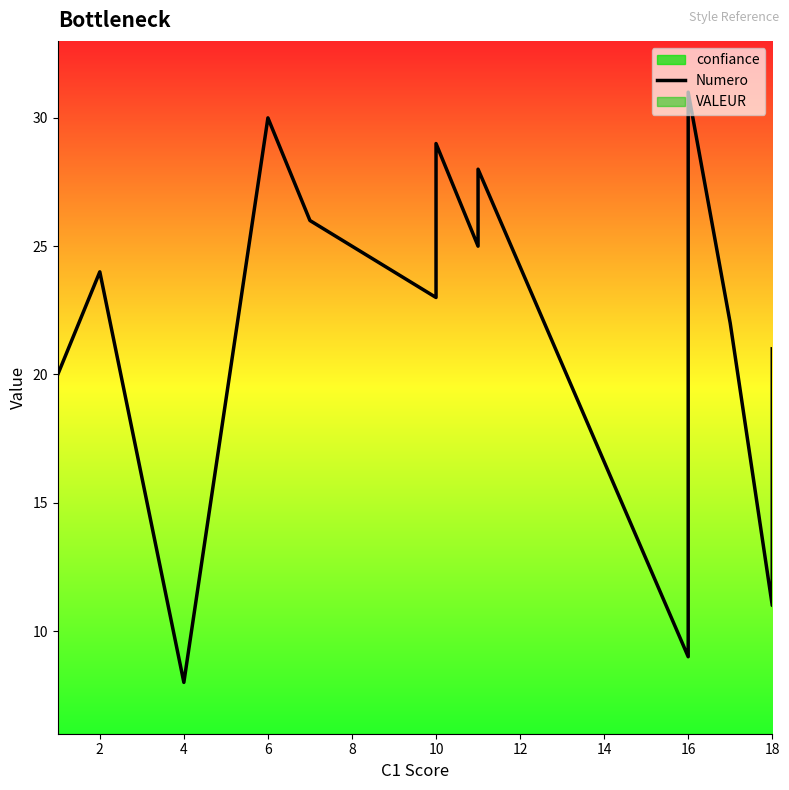

What is the sum of all values?

356